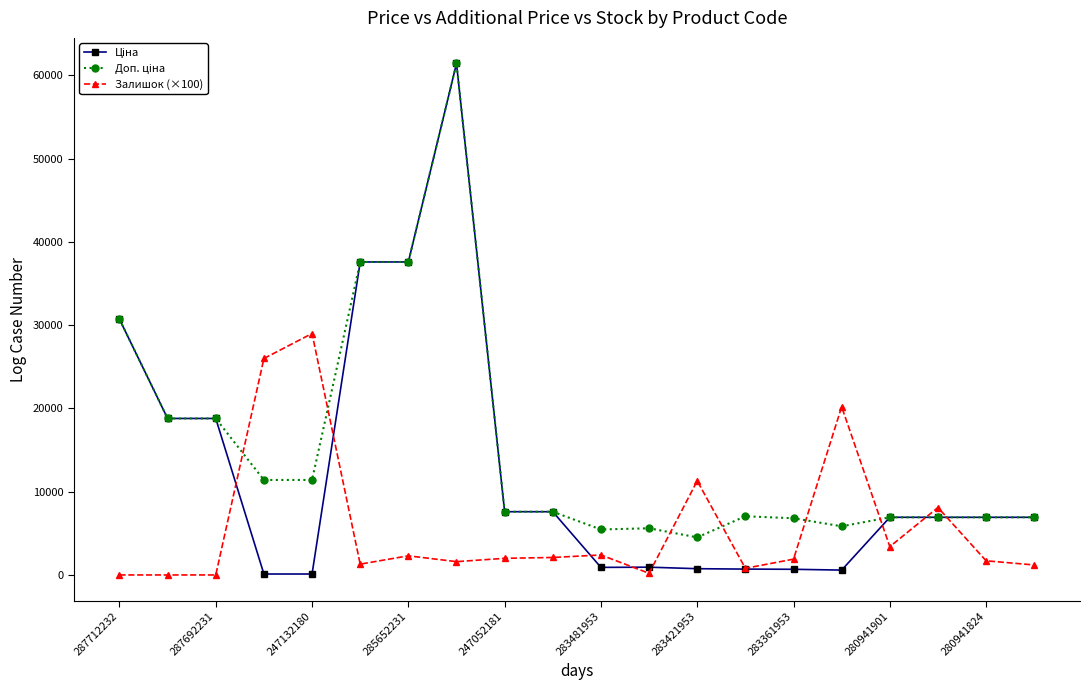

True or false: Залишок (×100) has more than 1 points higher than both neighbors.

True